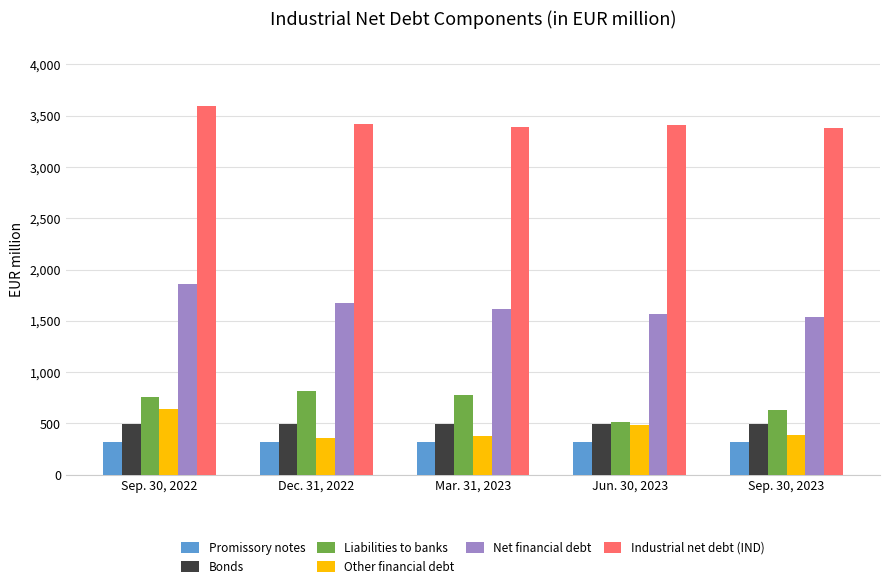

What is the average value of the Net financial debt series?

1649.2